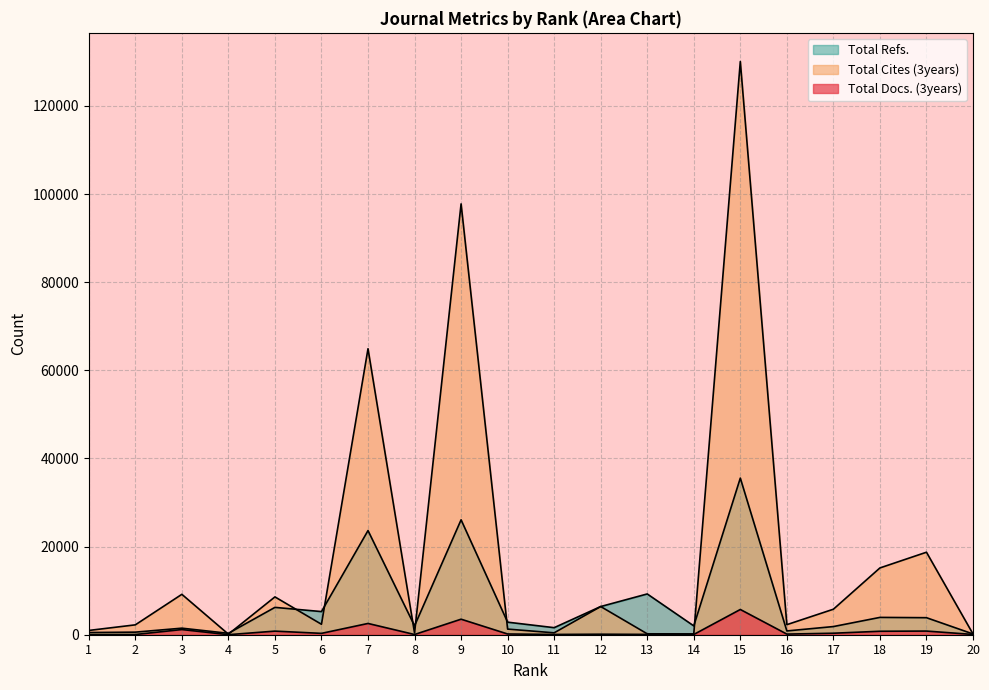

Count the number of data series in this chart.

3